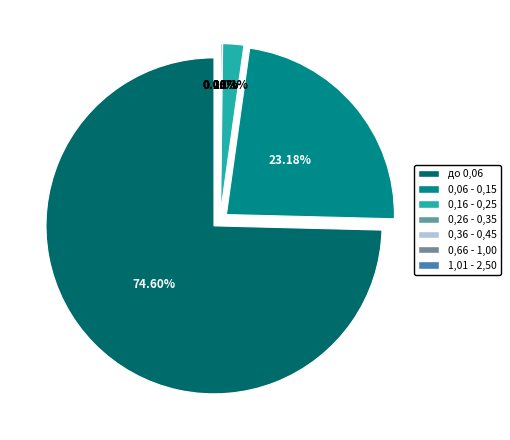

To the nearest percent, what is the combined percentage of 0,06 - 0,15 and 0,66 - 1,00?

23%